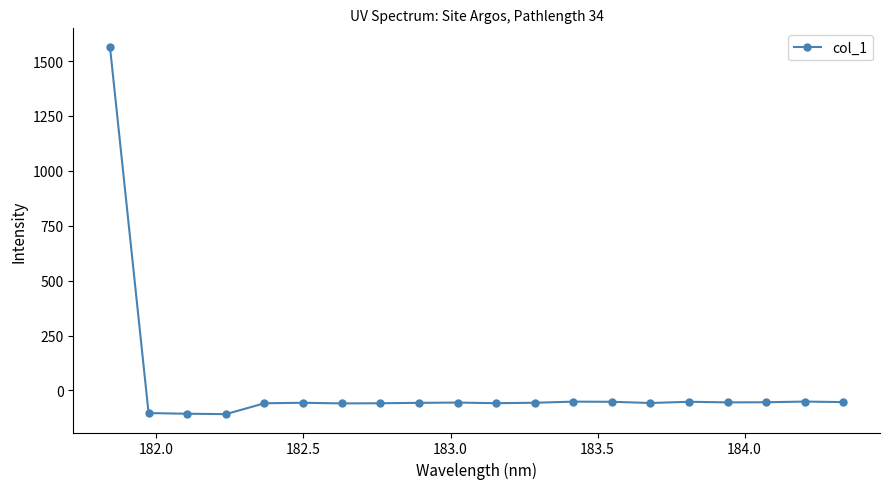

What is the smallest value displayed?

-108.2